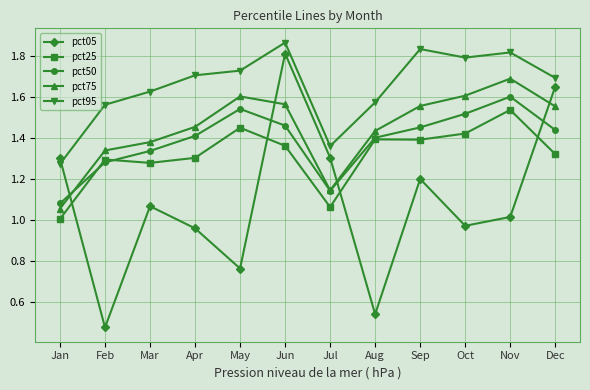

True or false: pct25 and pct95 cross at least once.

False